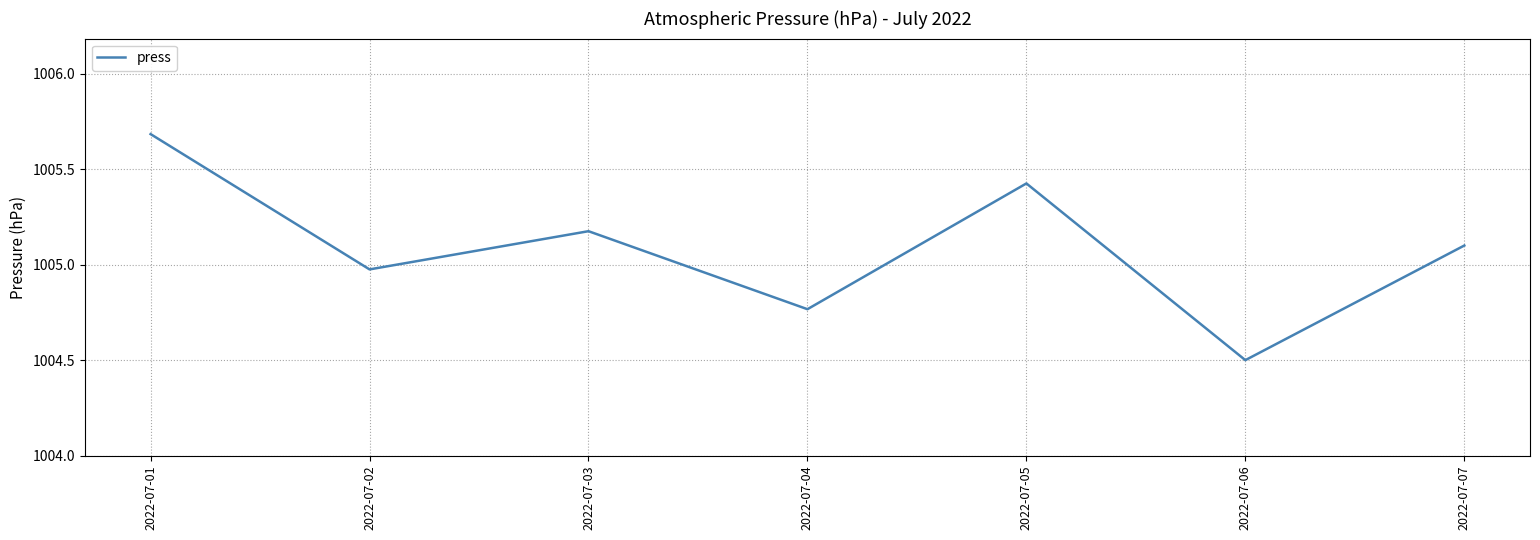

What is the difference between the maximum and minimum values?

1.2